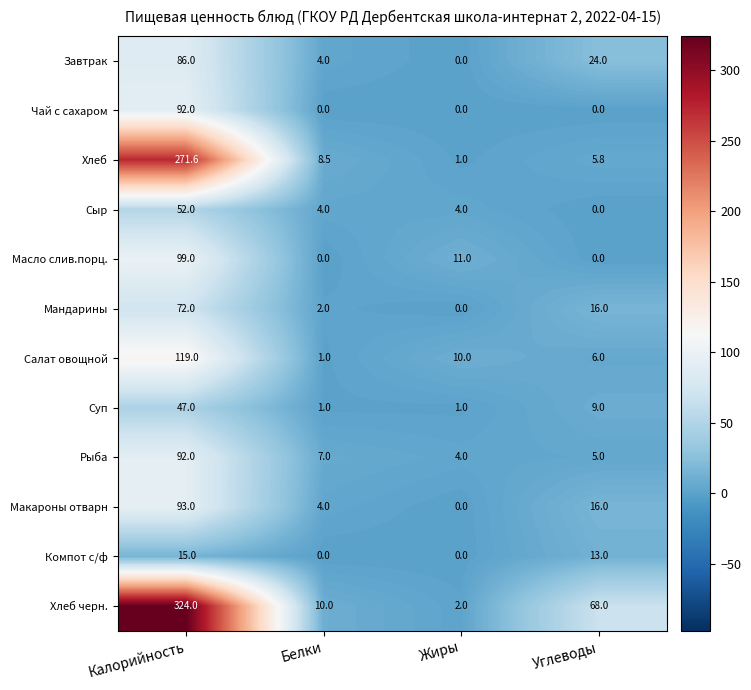

Is it true that Хлеб equals 8.5 at Белки?

True